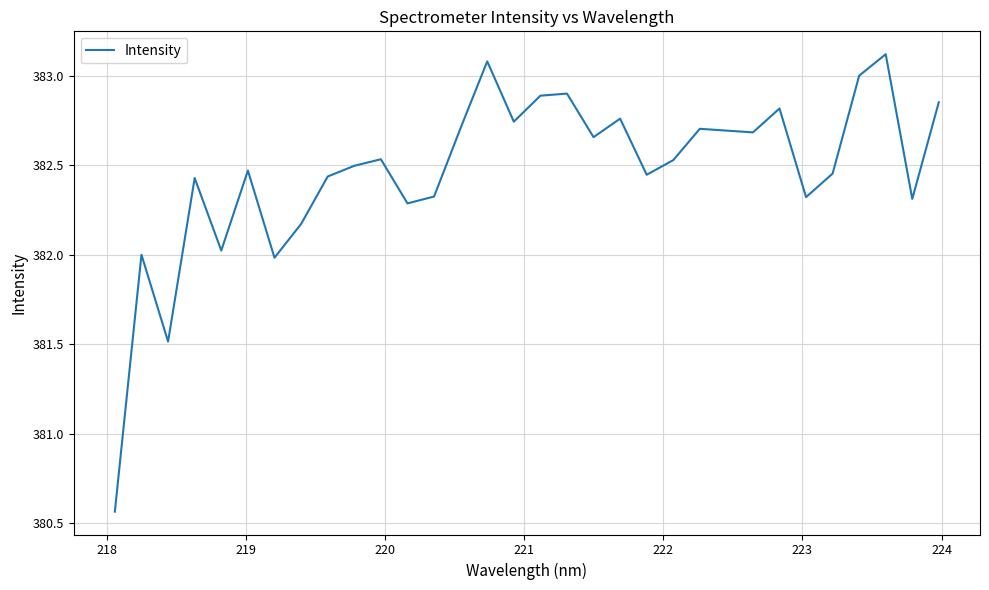

How many lines are shown in the chart?

1